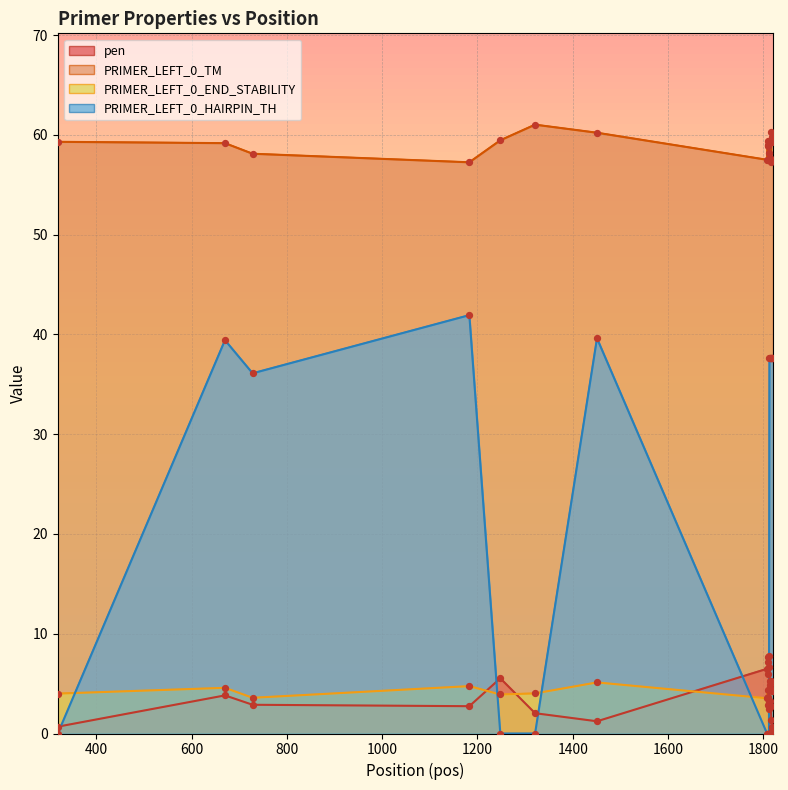

Which series reaches the minimum Y coordinate?

PRIMER_LEFT_0_HAIRPIN_TH